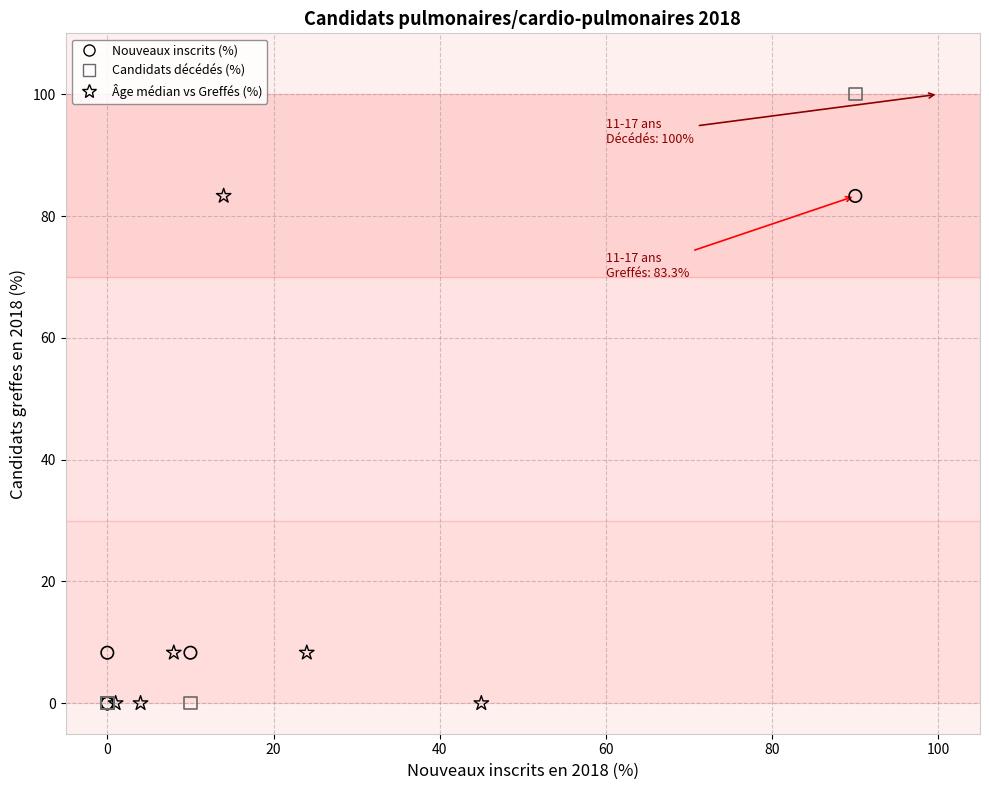

Which series has the largest Y range (max minus min)?

Candidats décédés (%)